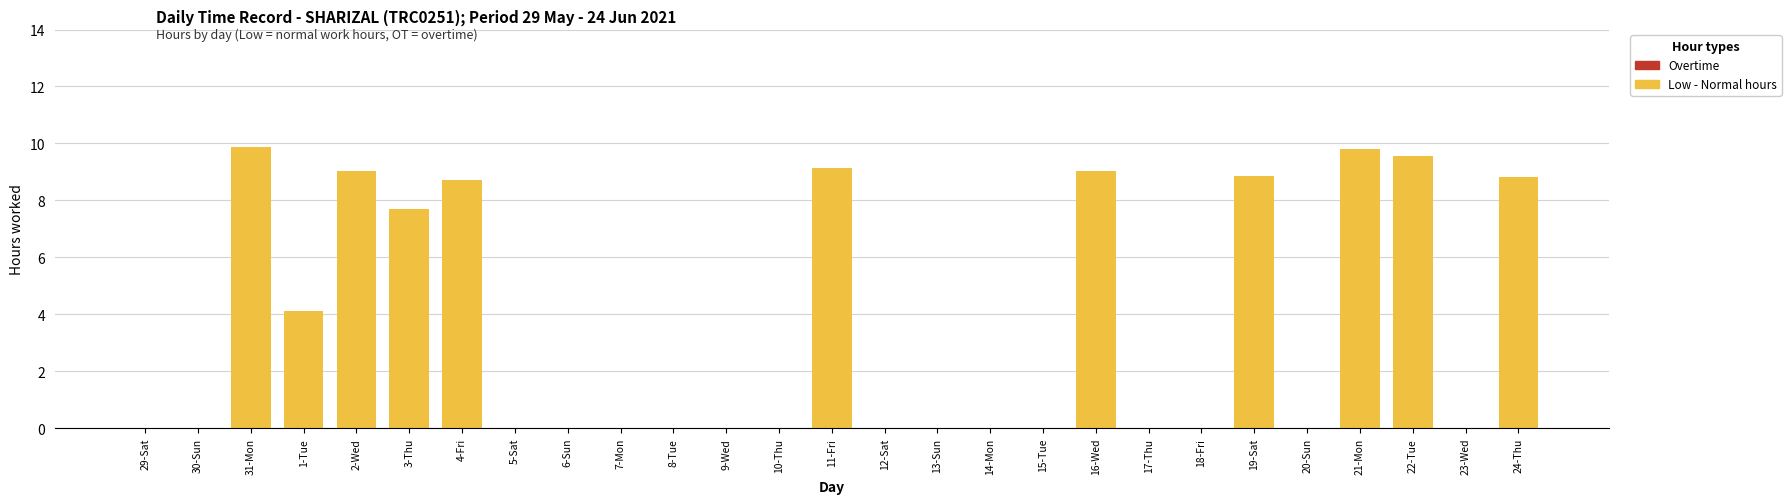

Count the number of data series in this chart.

1